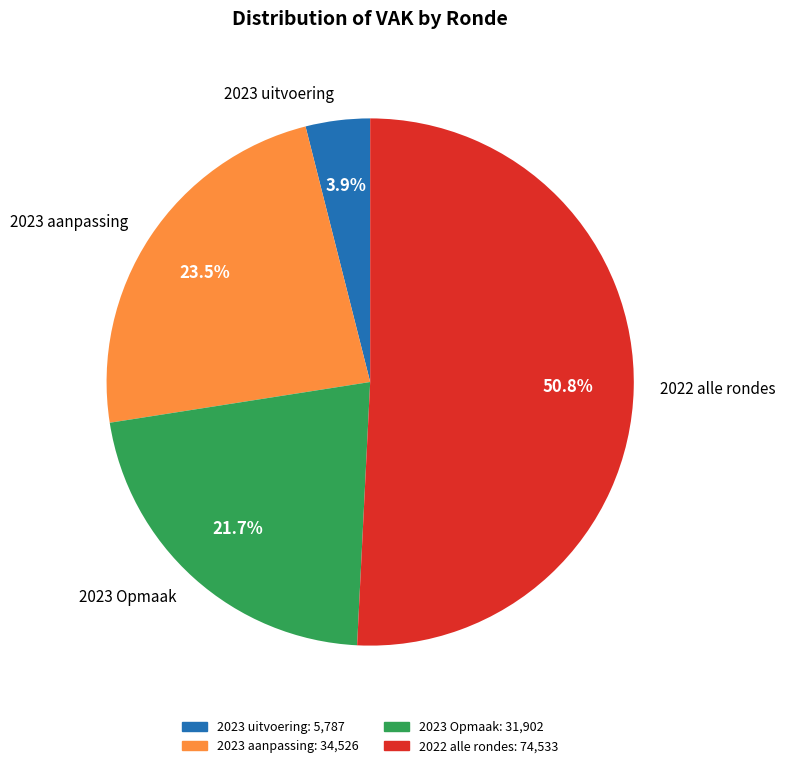

Which slice is the smallest?

2023 uitvoering